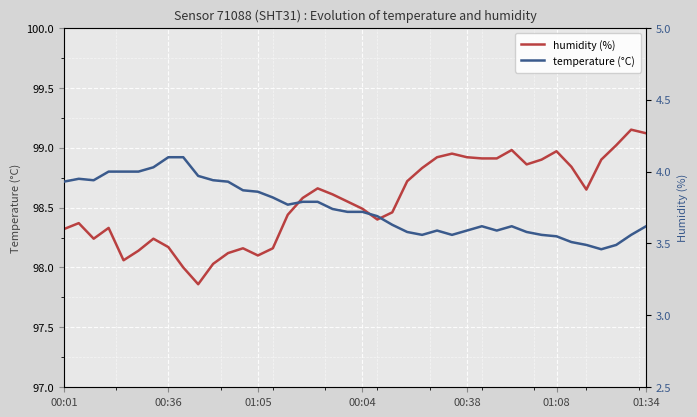

What are all the series names shown in the legend?

humidity (%), temperature (°C)